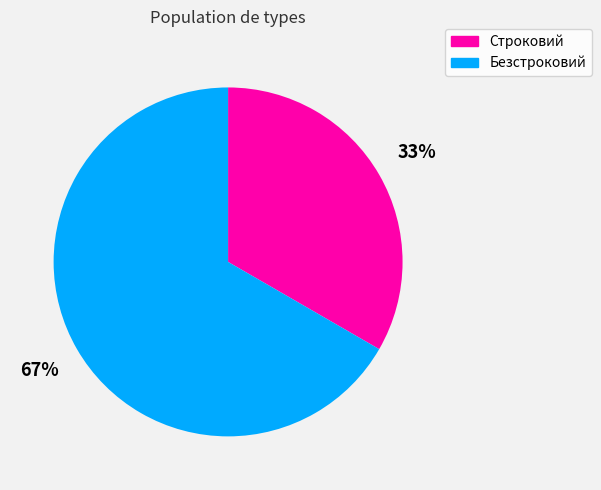

How many slices are in this pie chart?

2